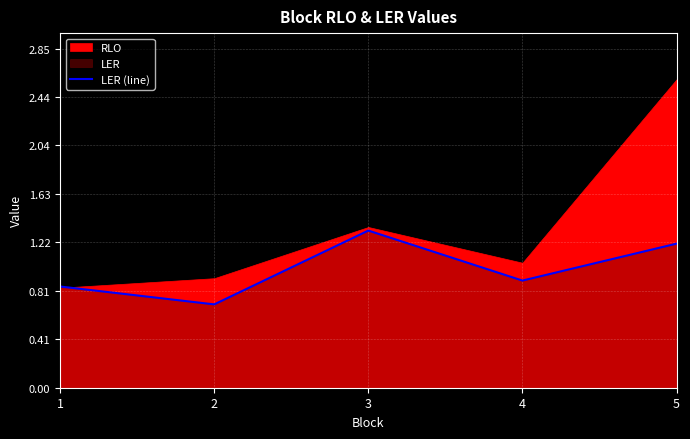

What is the change in value from 3 to 4?

-0.4